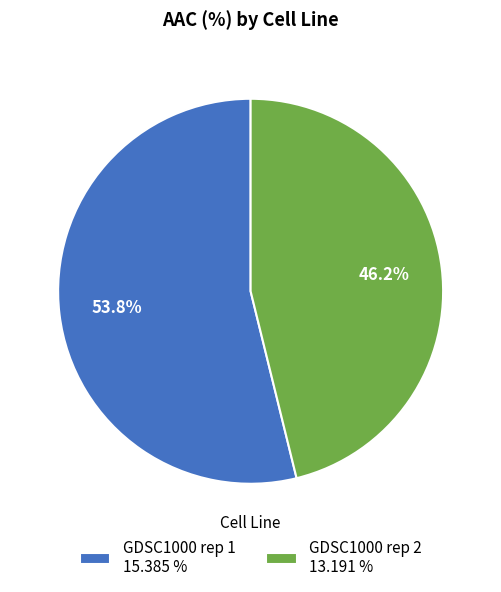

To the nearest percent, what percentage of the pie is GDSC1000 rep 1?

54%